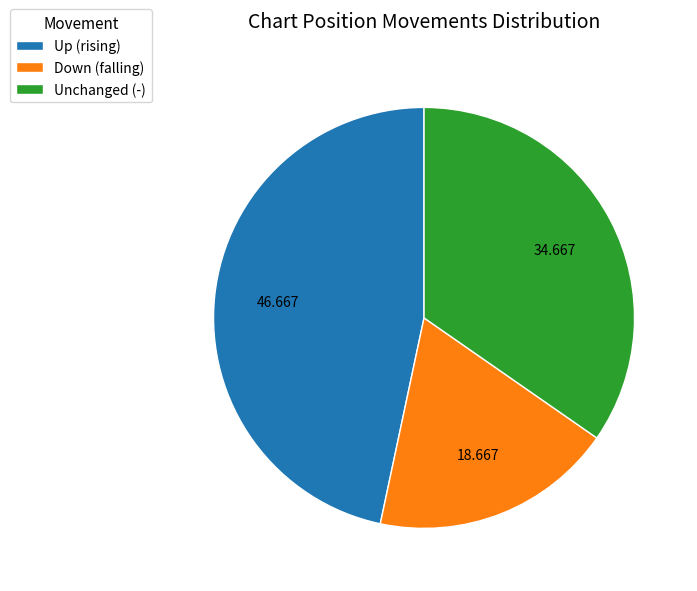

Is there a majority slice in this chart?

No